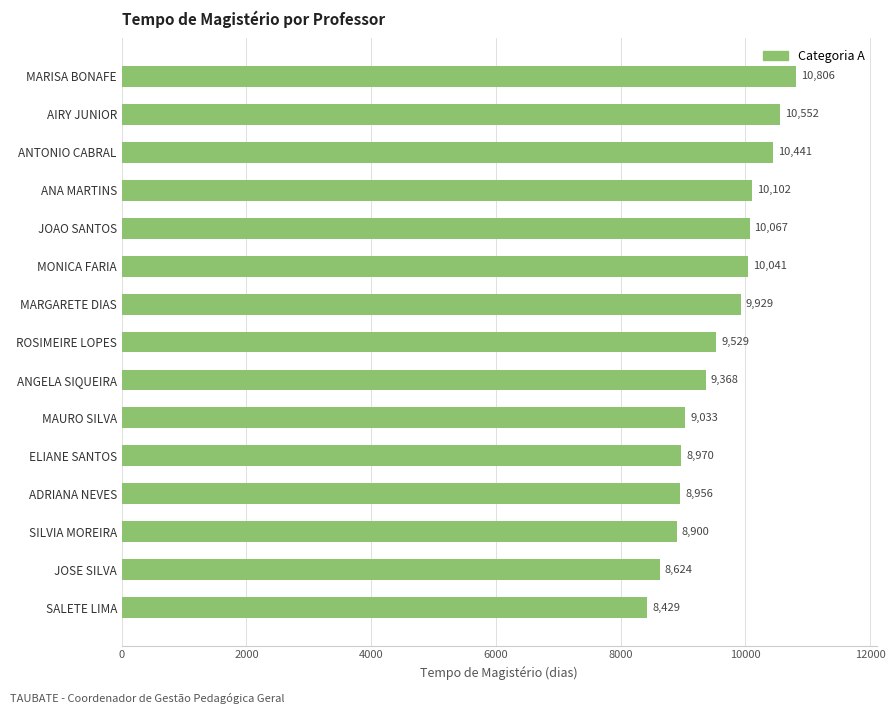

What is the difference between the second highest and second lowest values?

1928